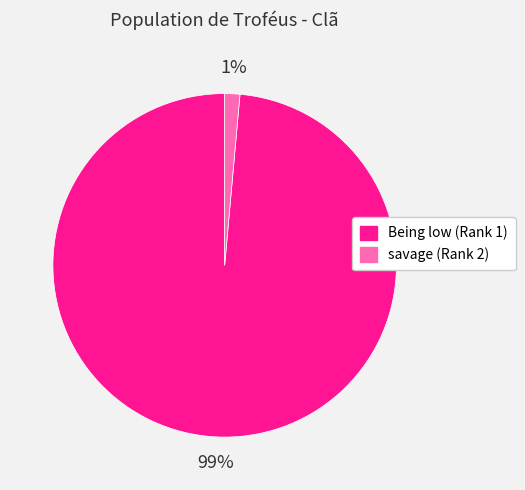

To the nearest percent, what percentage of the pie is savage (Rank 2)?

1%